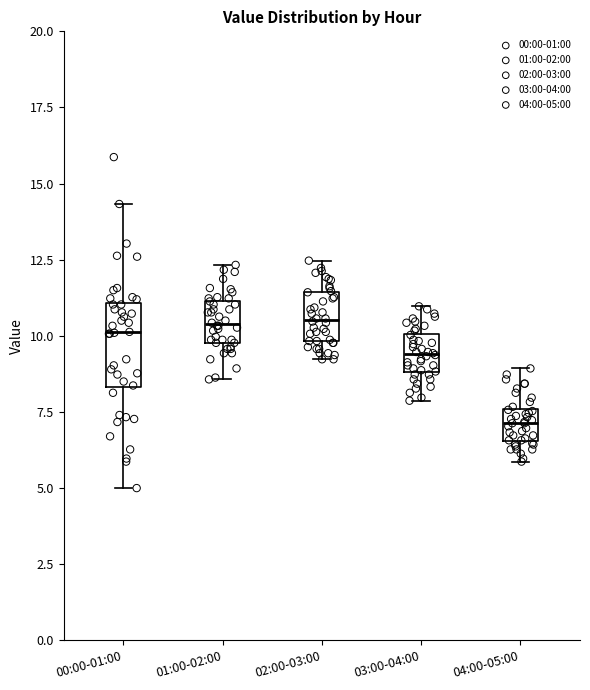

Which box is the tallest, from its lower edge to its upper edge?

00:00-01:00